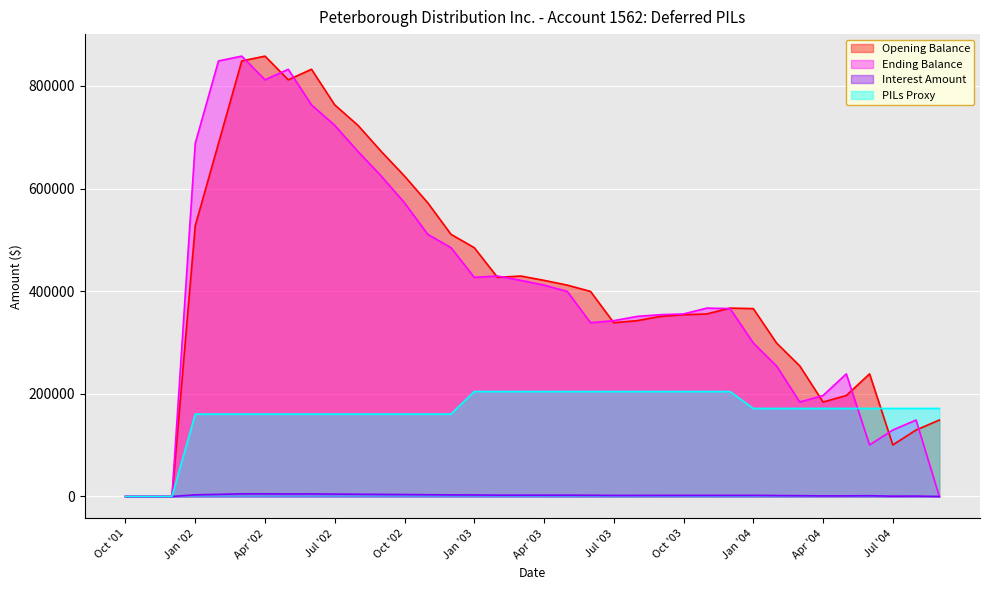

The Ending Balance series shows 94922.5 at 2003-08. True or false?

False